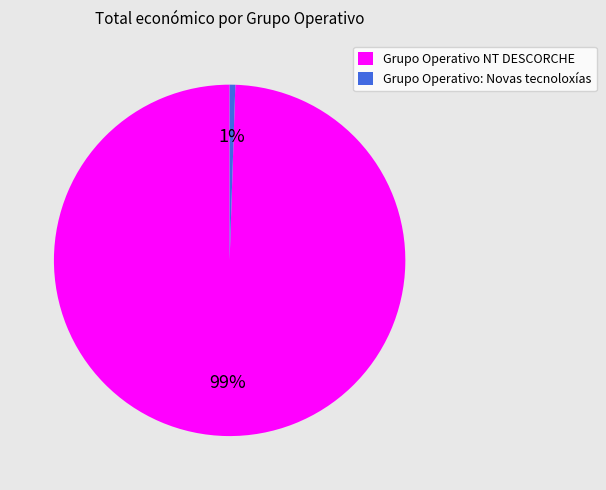

Do Grupo Operativo NT DESCORCHE and Grupo Operativo: Novas tecnoloxías together represent more than half of the pie?

Yes